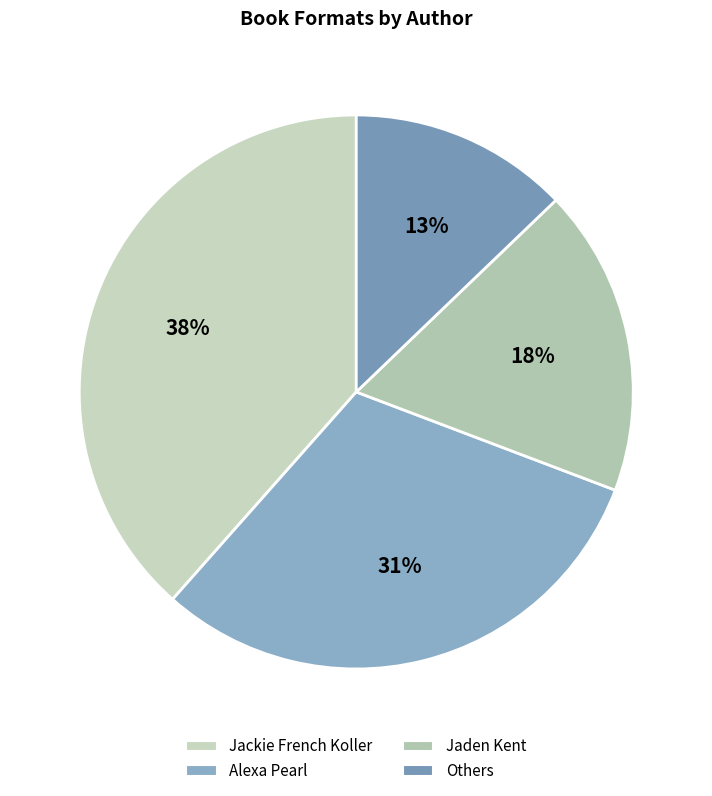

Rank the categories by value from highest to lowest.

Jackie French Koller, Alexa Pearl, Jaden Kent, Others